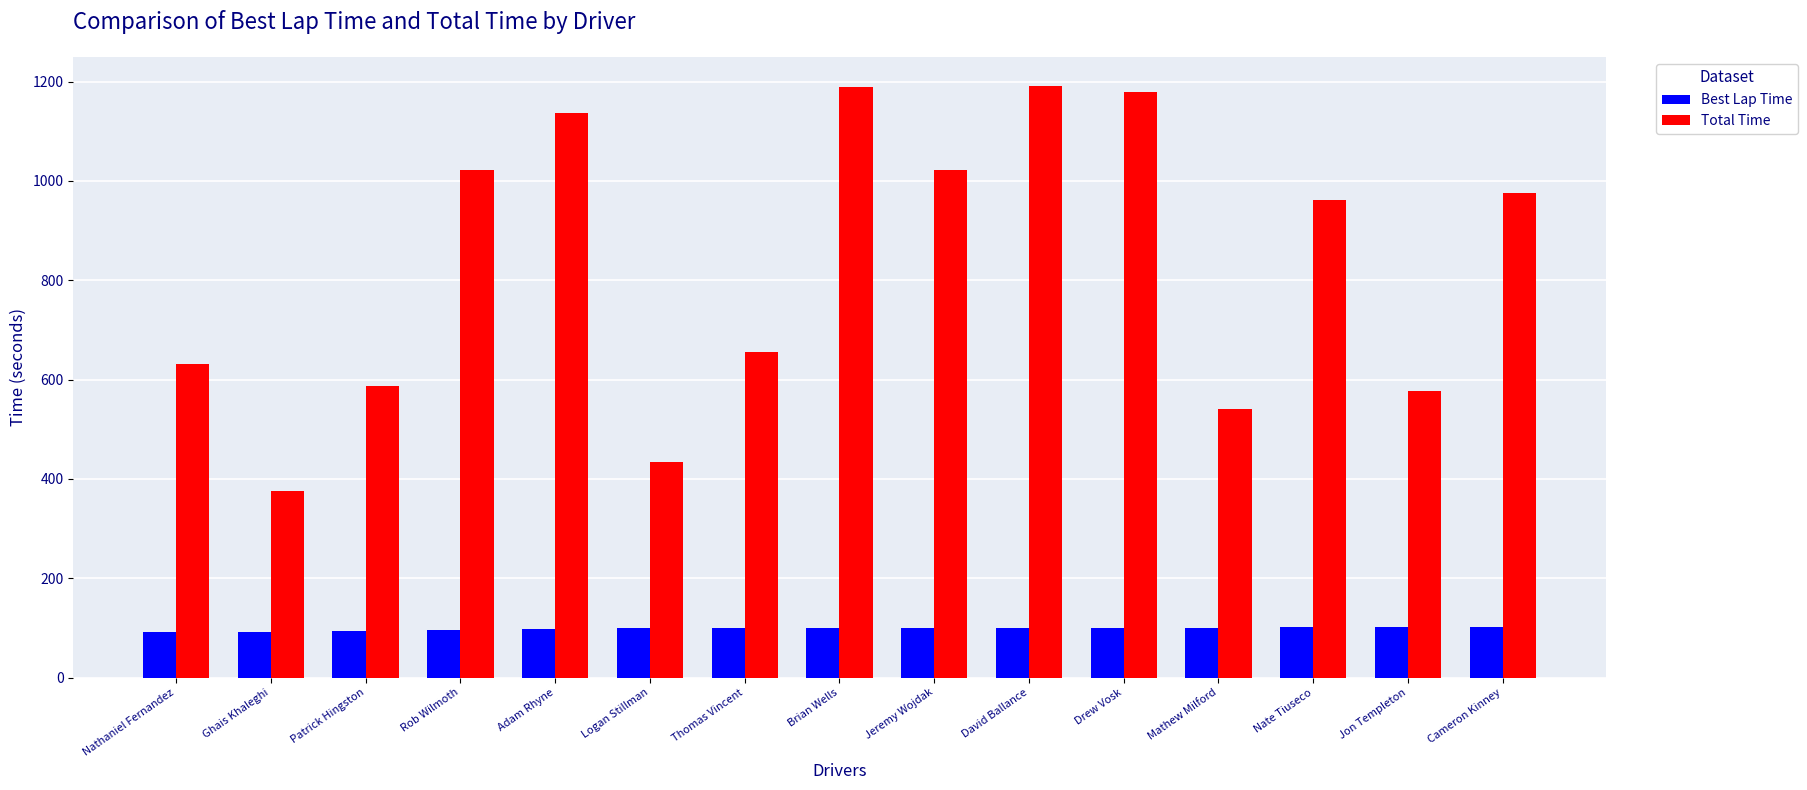

How many bars are there in total?

30